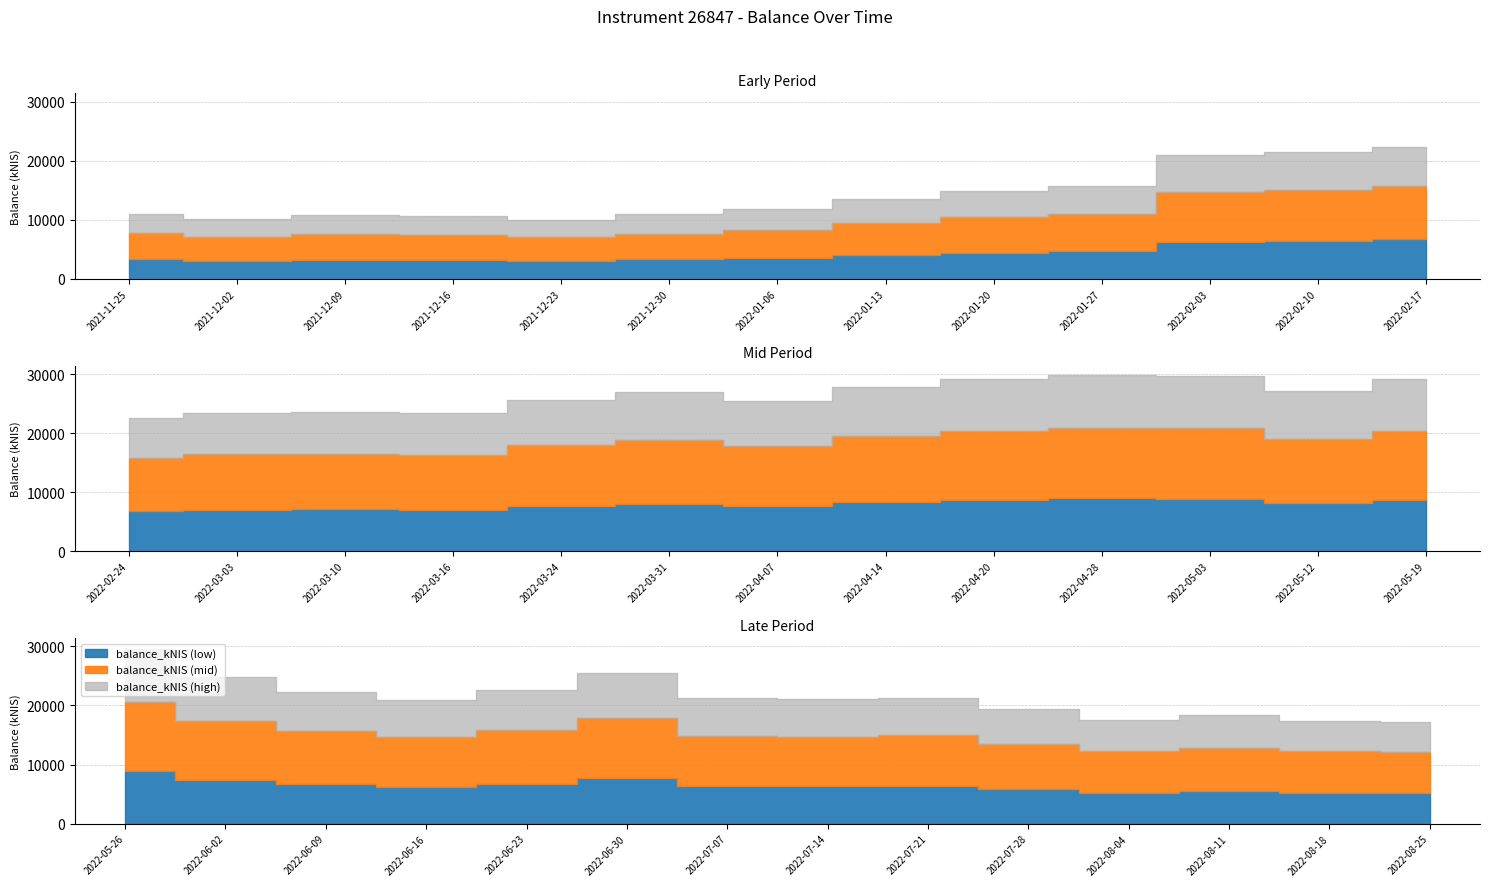

True or false: the data shows 22585.4 at 2022-02-24.

True